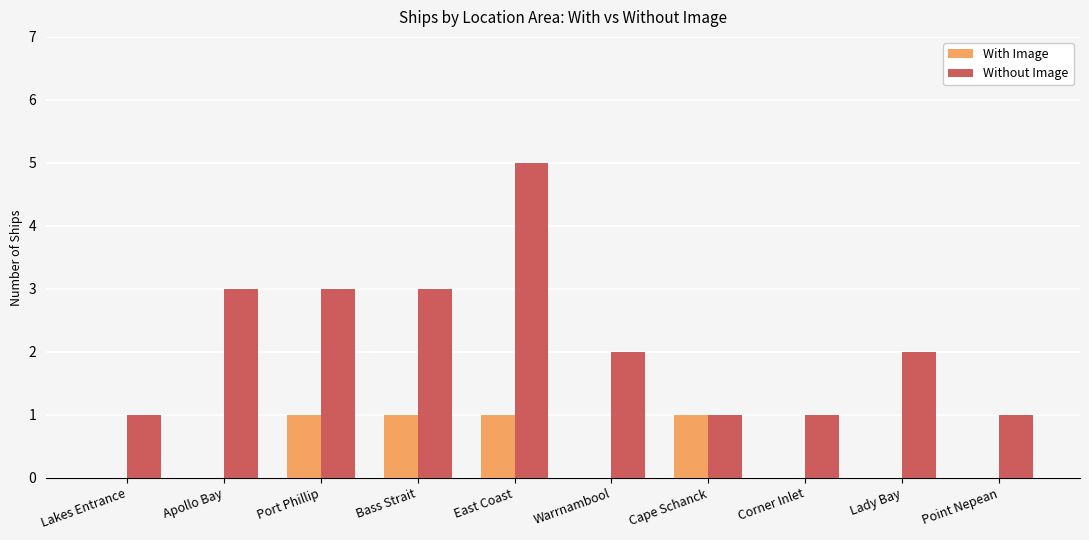

Which series has the largest range (max minus min)?

Without Image